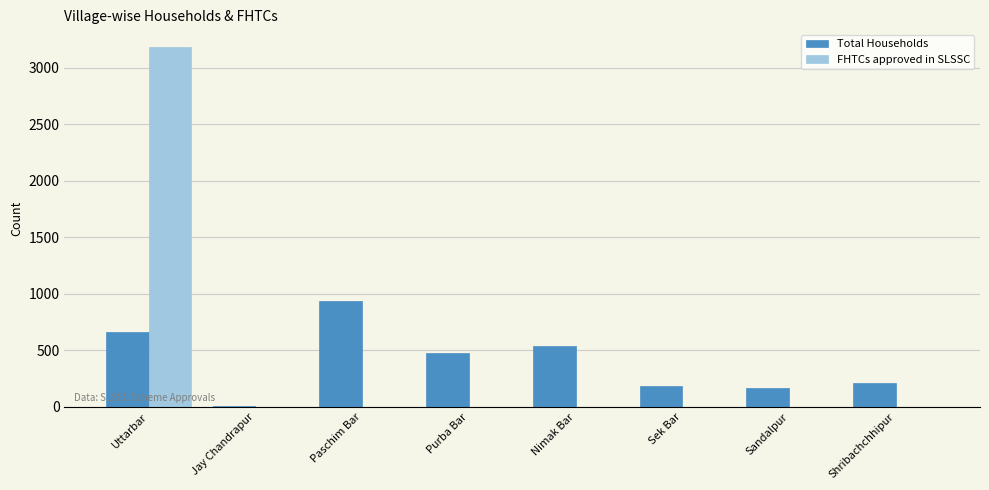

What is the sum of the Total Households values at Purba Bar and Uttarbar?

1139